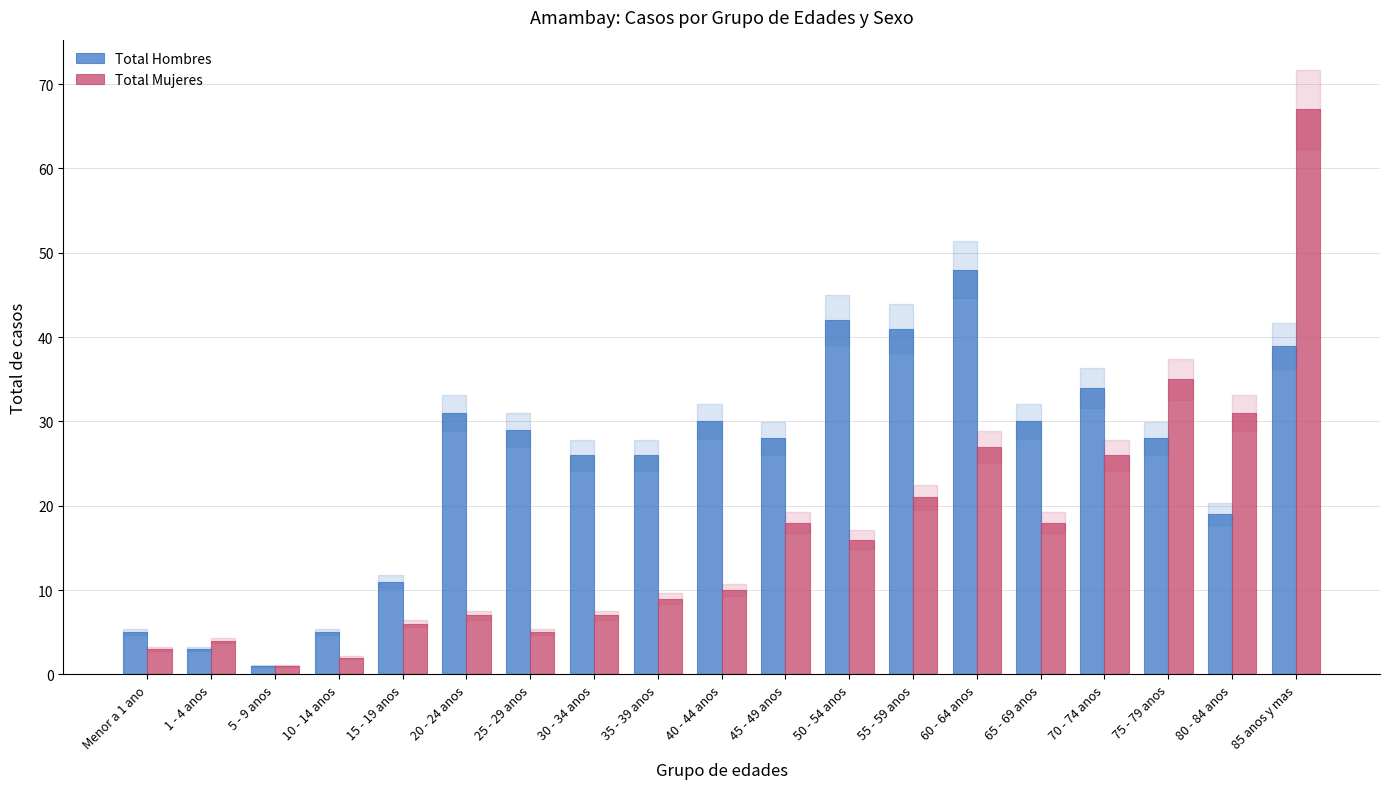

Read the Total Mujeres value at 65 - 69 anos.

18